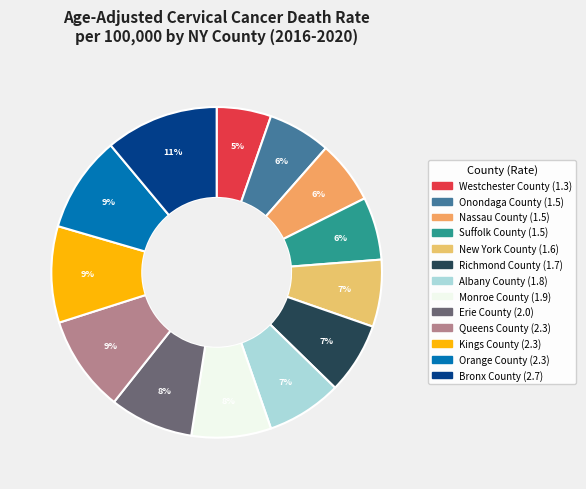

Does any single category account for the majority?

No